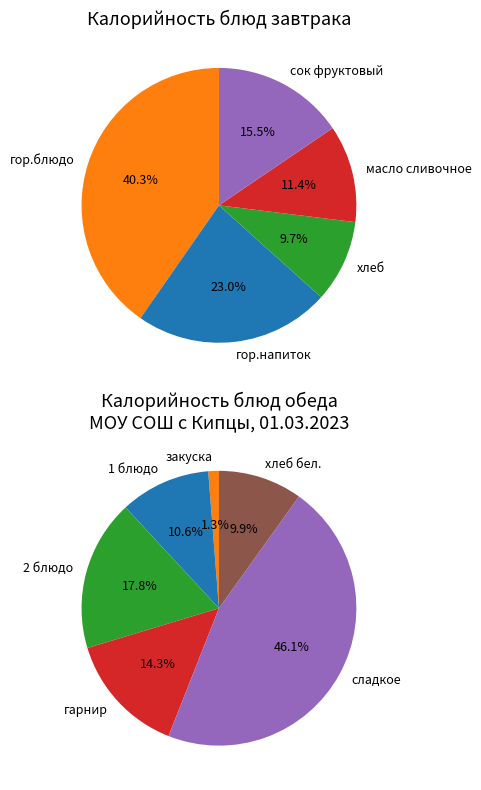

Does гарнир account for over 50% of the chart?

No